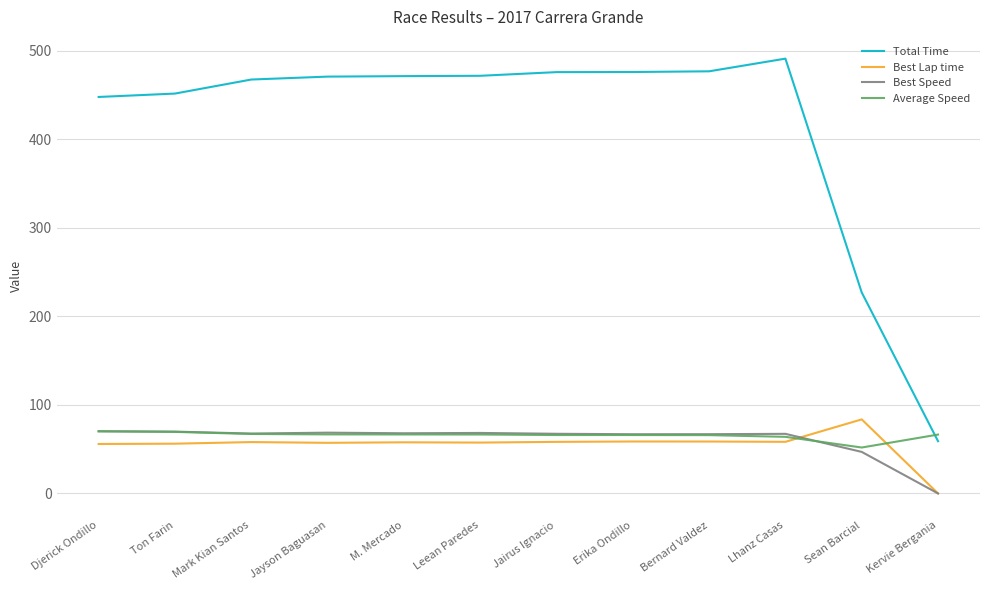

What is the difference between the Best Speed values at Ton Farin and Djerick Ondillo?

0.4